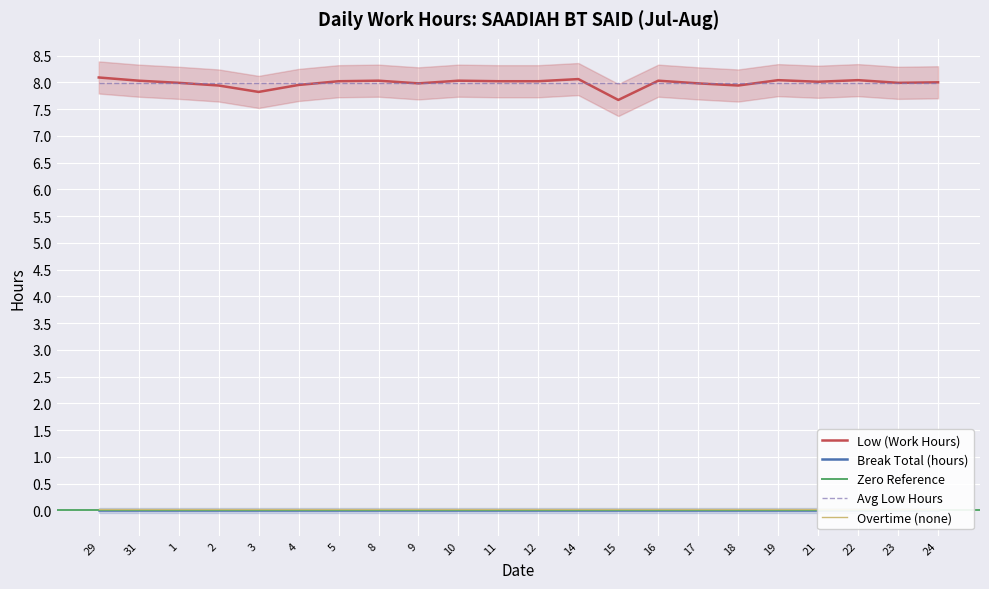

What is the sum of all values?

175.7